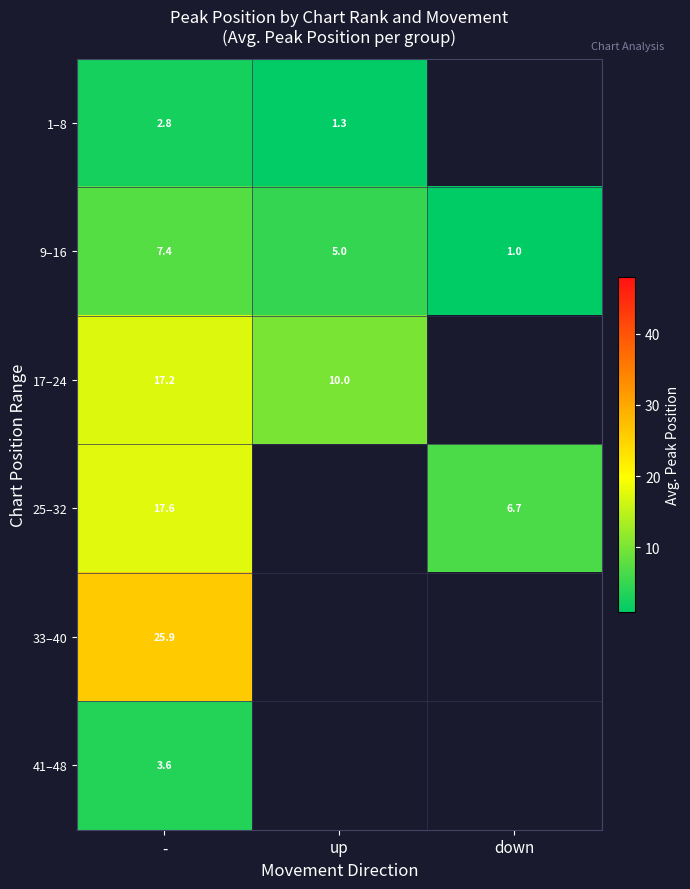

What is the average value of the 9–16 series?

4.5